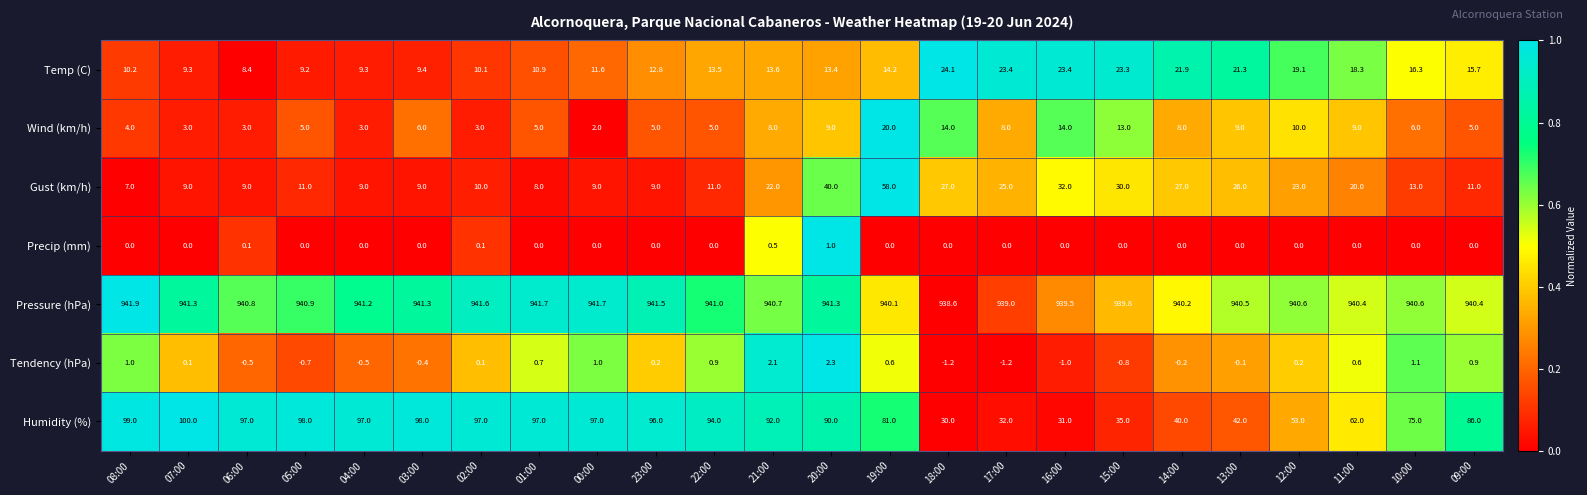

What is the difference between the Pressure (hPa) values at 06:00 and 17:00?

1.8